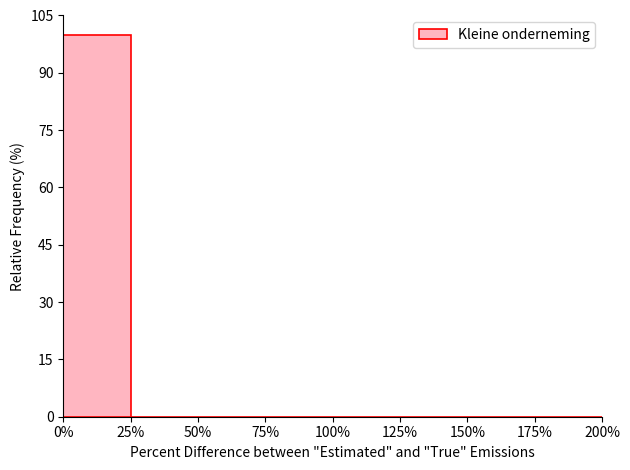

Reading left to right, transcribe all the data shown in this chart.

0%=100	25%=0	50%=0	75%=0	100%=0	125%=0	150%=0	175%=0